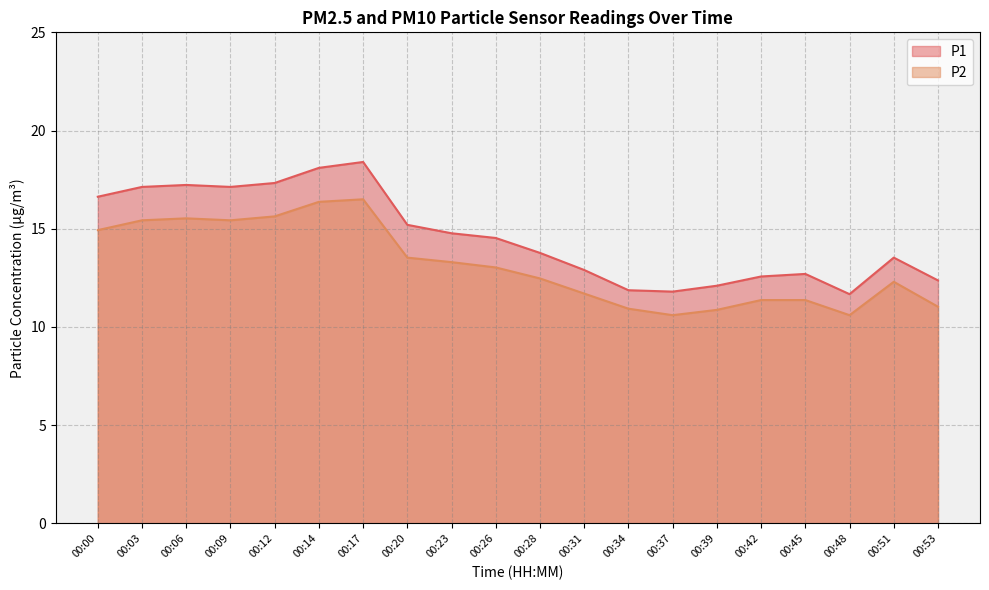

Does the chart have visible grid lines?

Yes